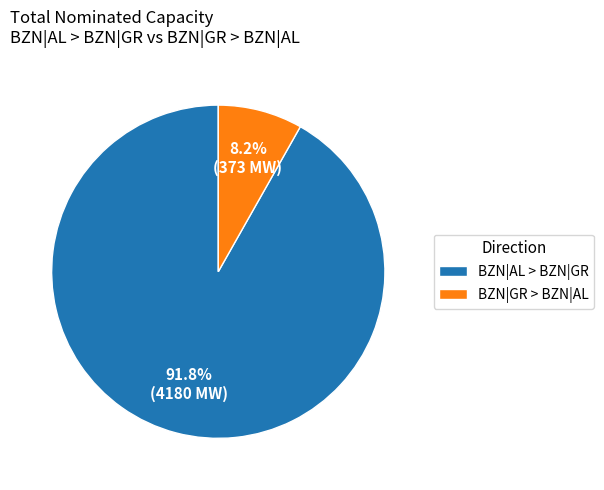

What is the largest slice in the pie chart?

BZN|AL > BZN|GR